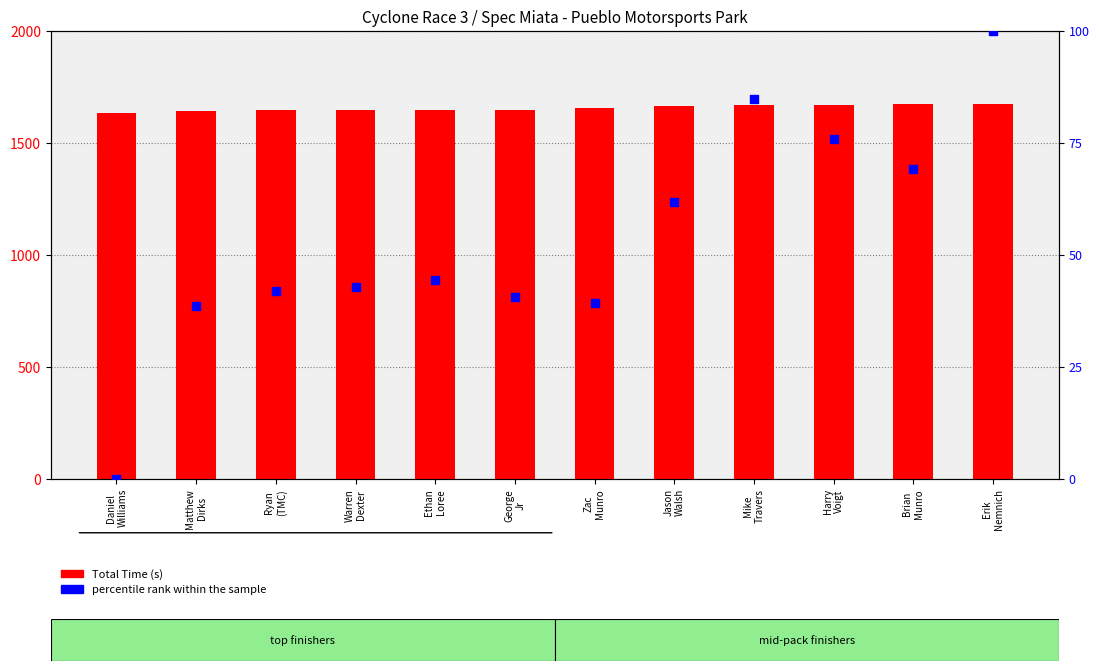

Which series has the widest spread of Y values?

percentile rank within the sample